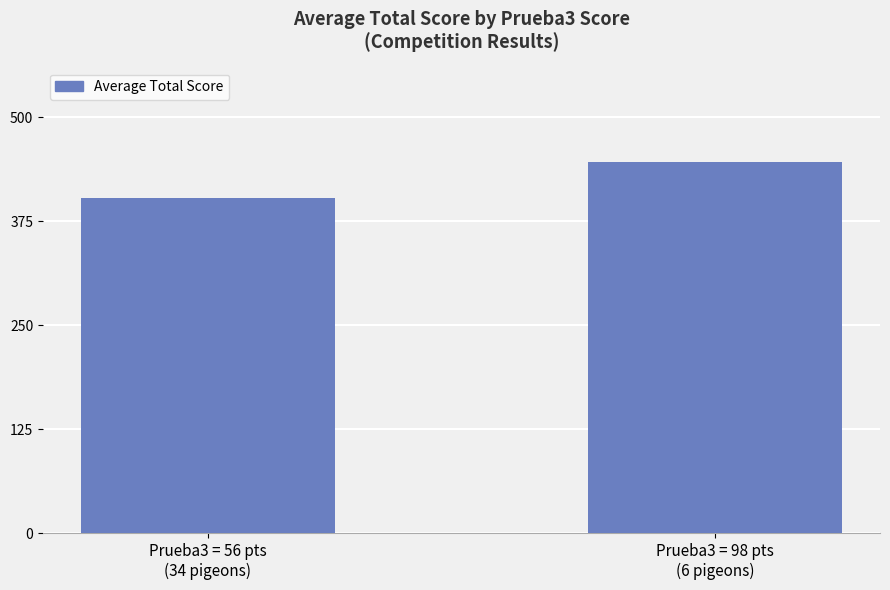

The chart shows a value of 446.7 at Prueba3 = 98 pts
(6 pigeons). True or false?

True